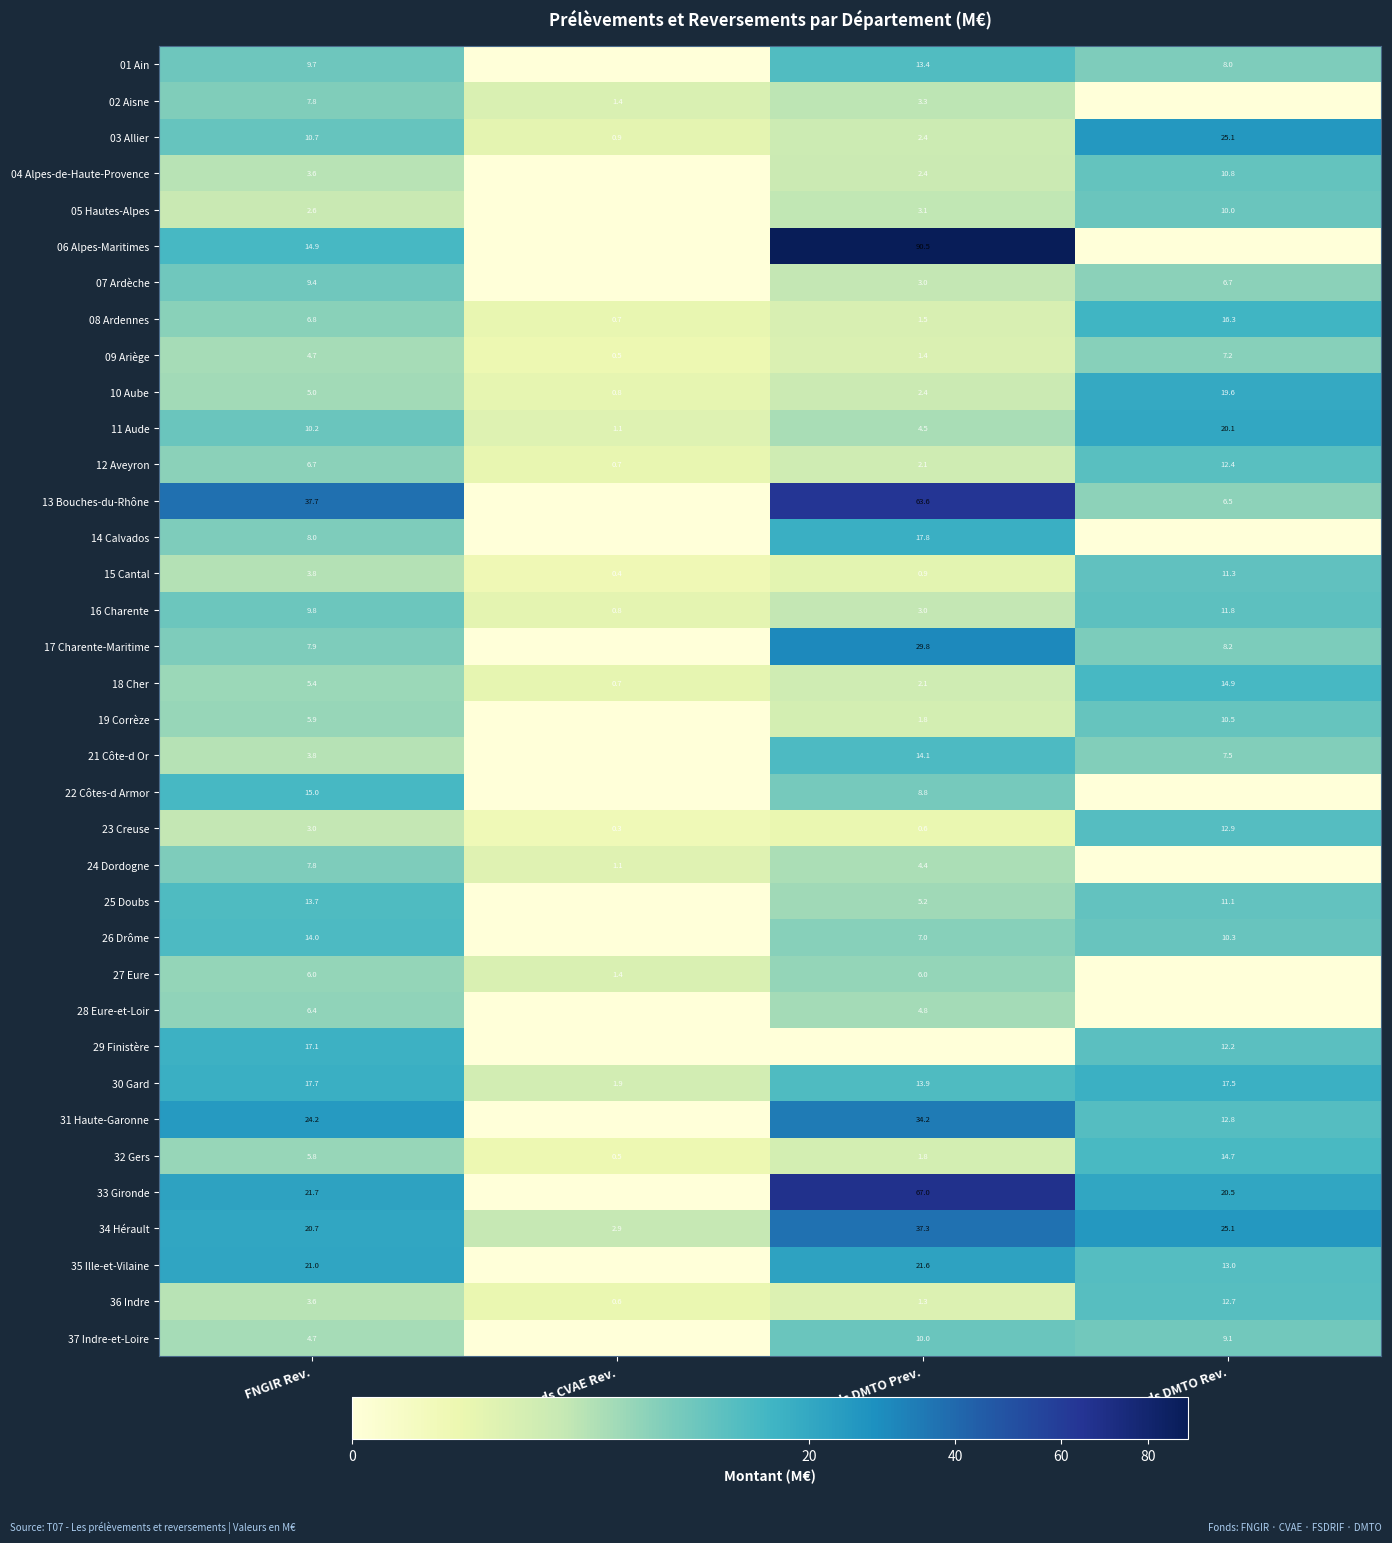

How many data points in 34 Hérault are less than 25?

2